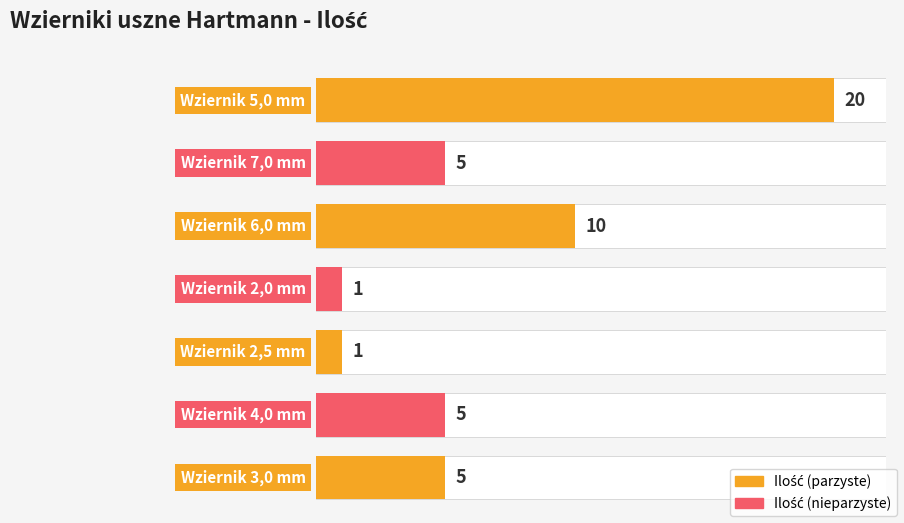

Reading left to right, extract all data points from this chart.

20	5	10	1	1	5	5